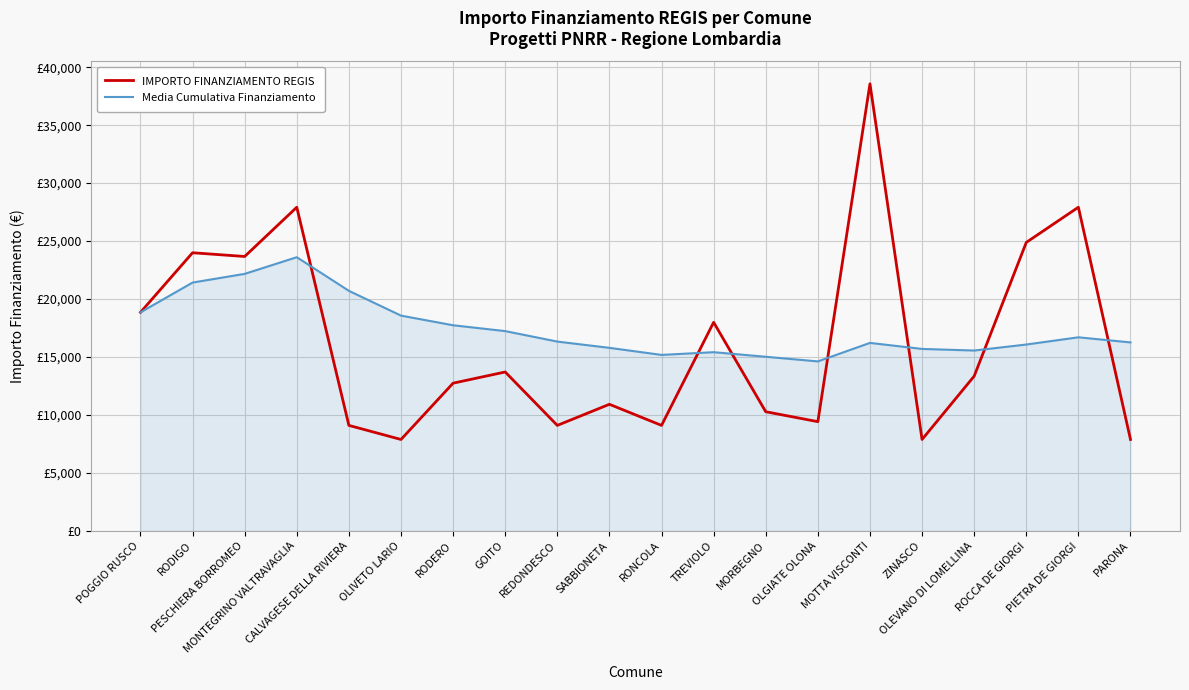

What is the label of the 14th point from the left?

OLGIATE OLONA